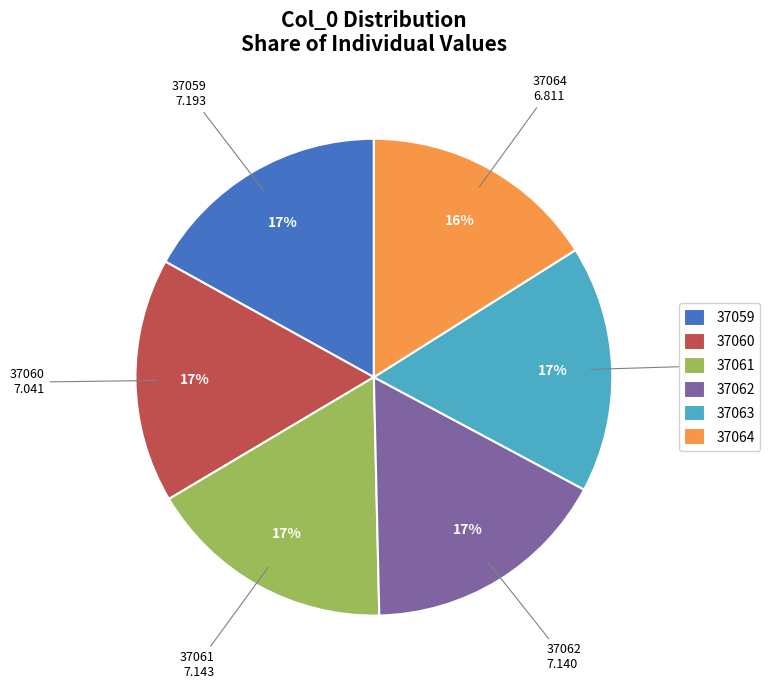

To the nearest percent, what is the average slice percentage?

17%